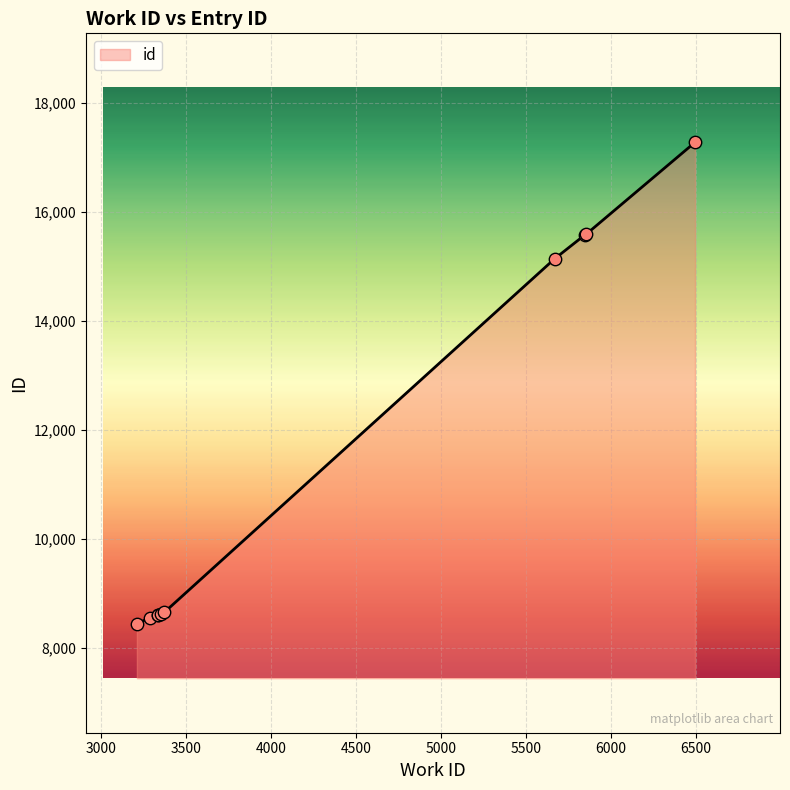

What is the greatest value displayed?

17275